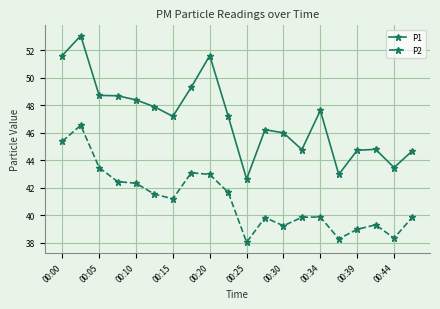

What is the minimum value shown in the chart?

38.0